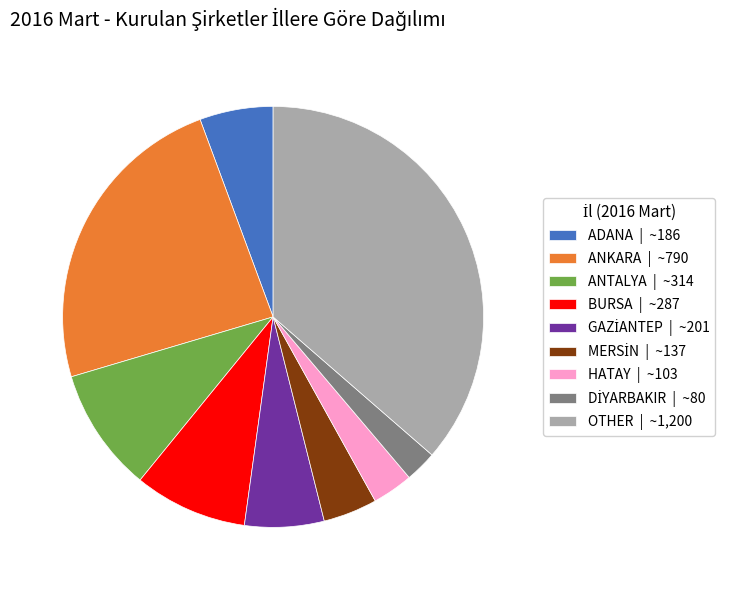

Does ANTALYA | ~314 account for over 50% of the chart?

No